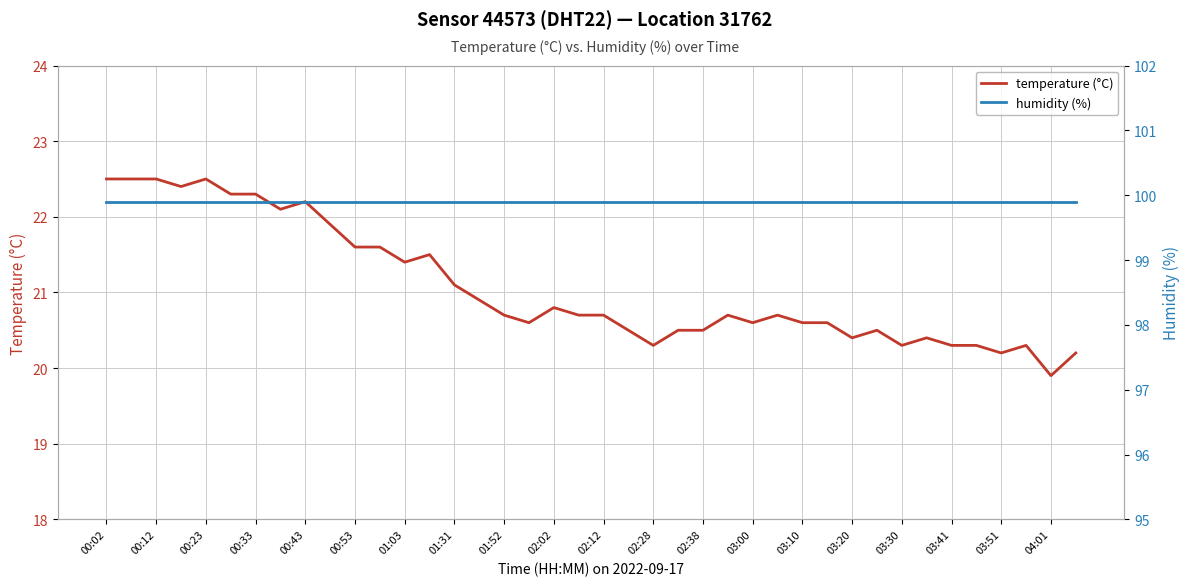

The temperature (°C) series shows 27.4 at 01:52. True or false?

False